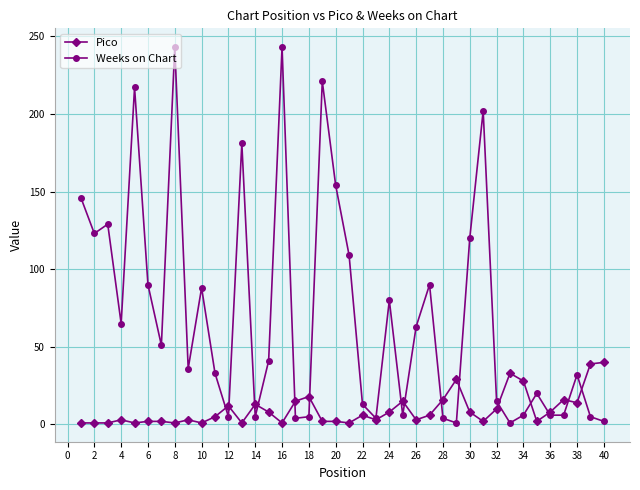

What are all the series names shown in the legend?

Pico, Weeks on Chart